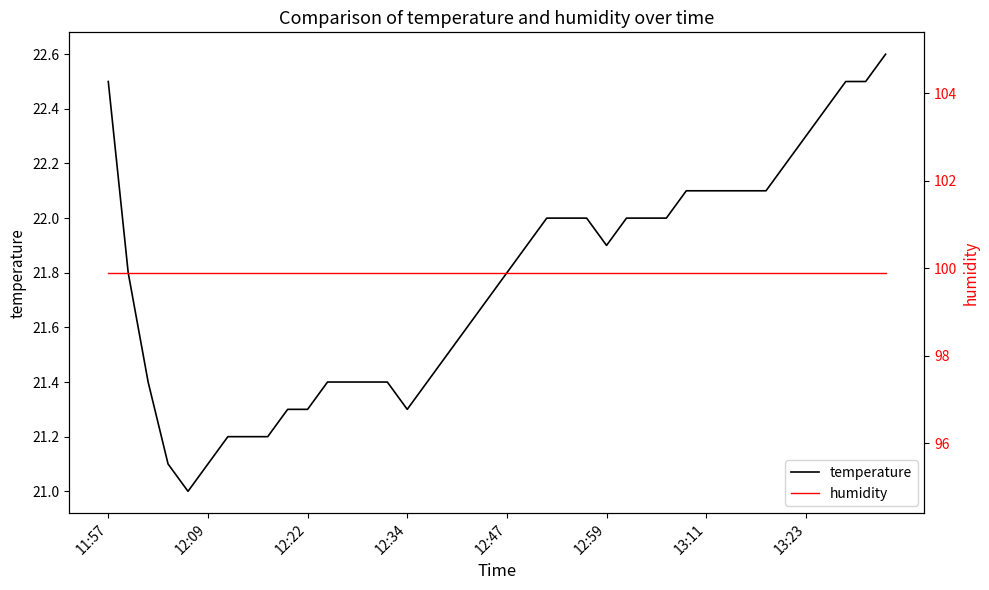

Is the value of temperature at 22 greater than the value of humidity at 9?

No